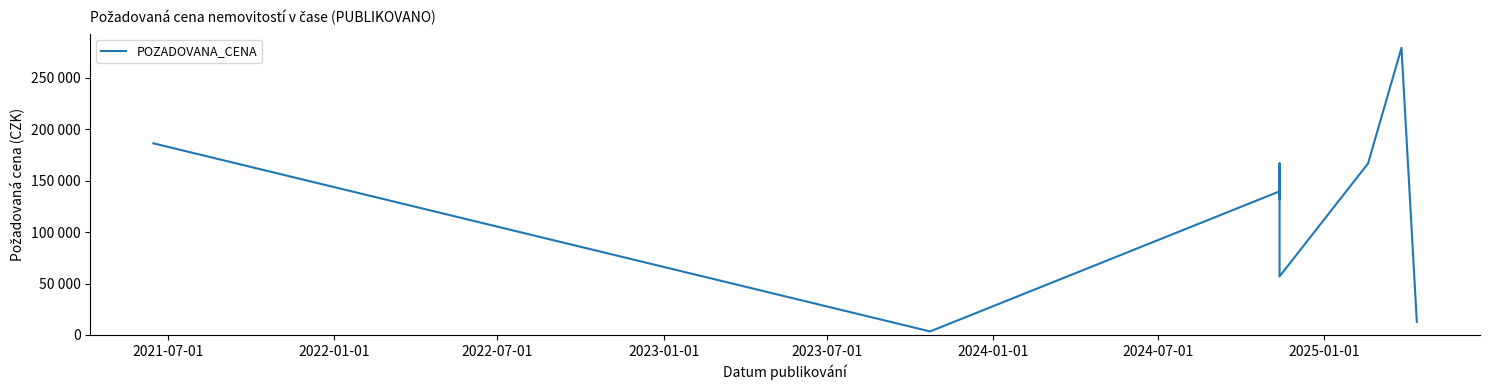

Reading right to left, extract all data points from this chart.

12800	279000	166660	56916	166656	131768	139552	3444	186210